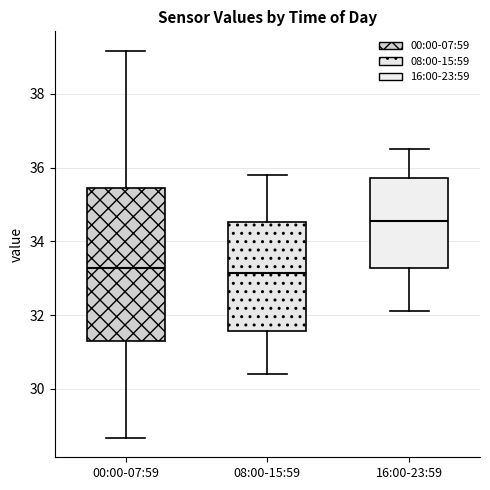

Where is the upper edge of the box for 00:00-07:59 on the y-axis? The values are not printed on the chart, so give them approximately, as read against the axis.

35.4